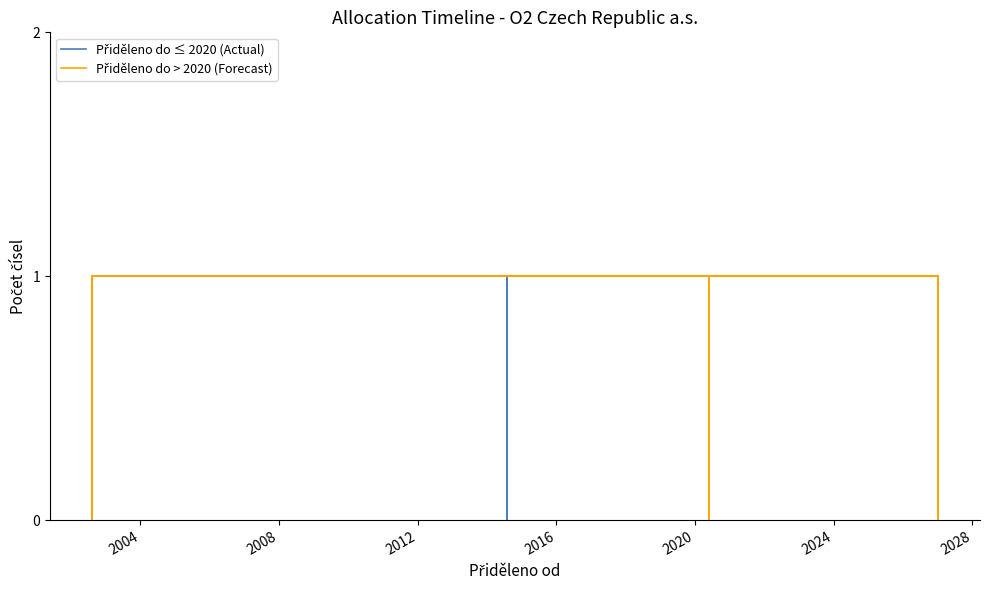

The value of Přiděleno do ≤ 2020 (Actual) at 2012 is -1. True or false?

False